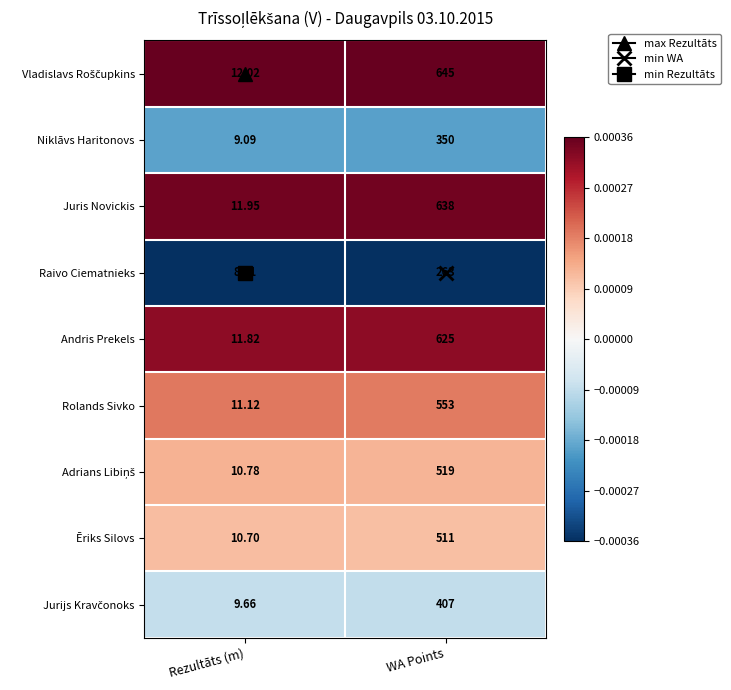

At which label is Raivo Ciematnieks closest to 135?

Rezultāts (m)